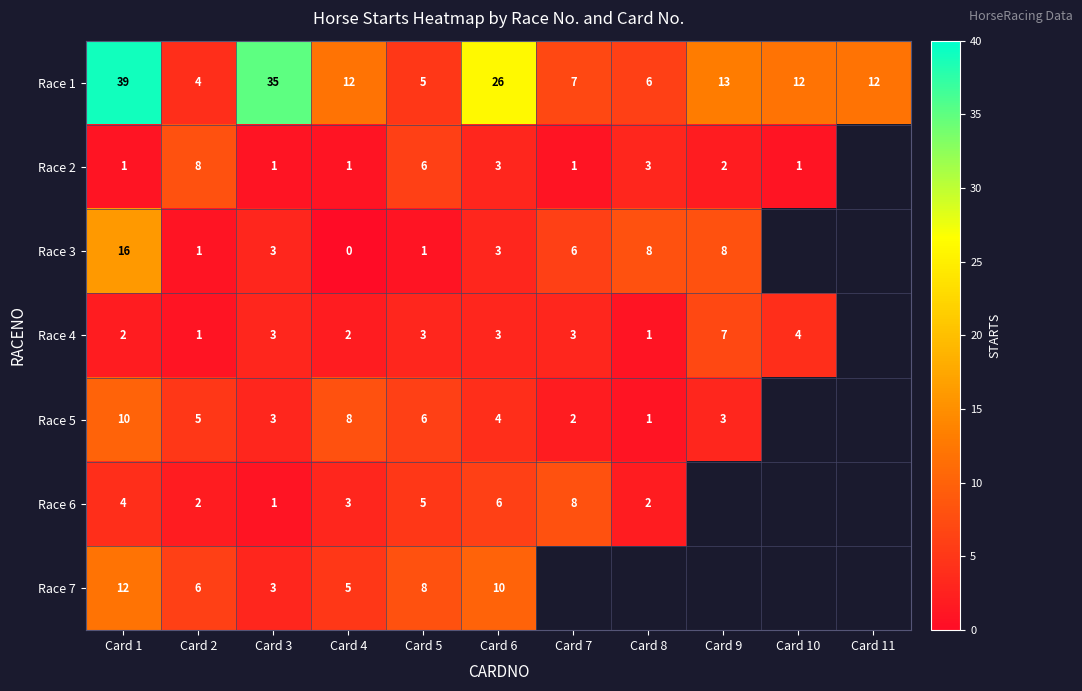

Between Card 3 and Card 5, which series saw the biggest shift?

Race 1